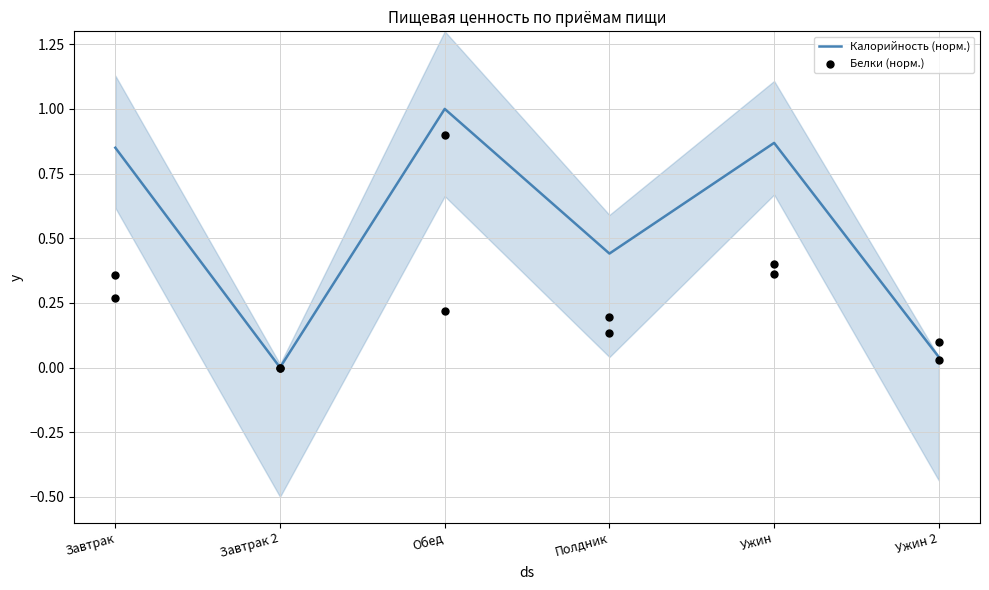

Is the value of Белки (норм.) at Завтрак 2 greater than the value of Калорийность (норм.) at Обед?

No